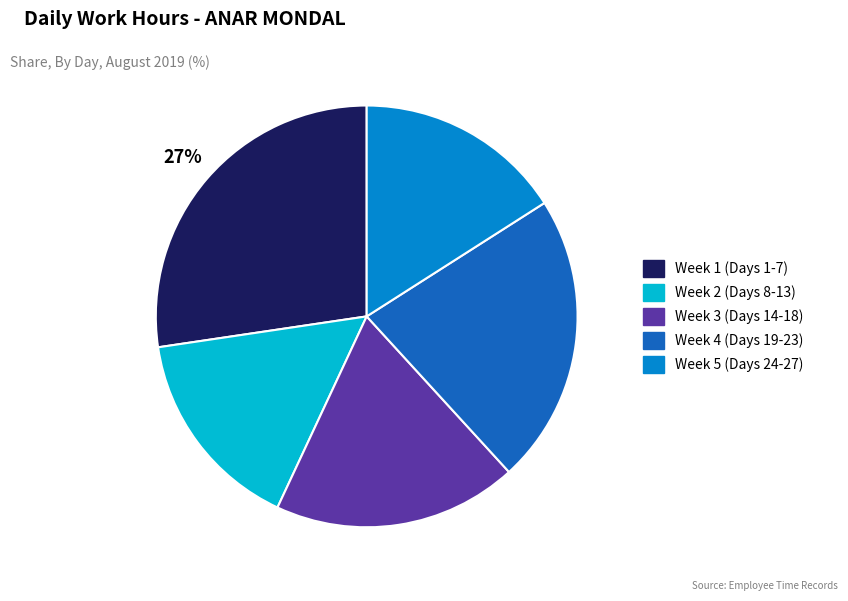

To the nearest percent, what is the average slice percentage?

20%